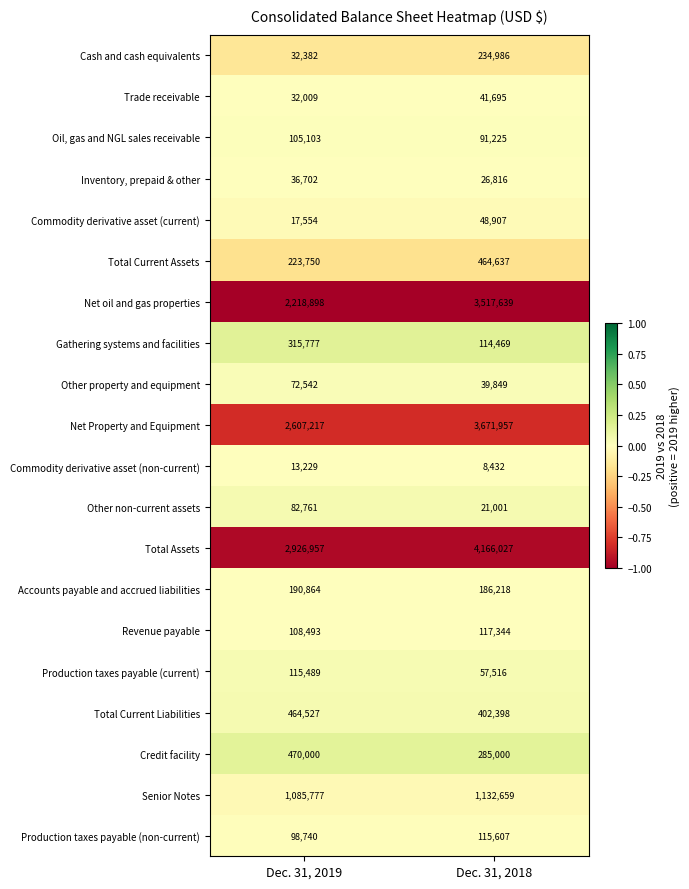

The value of Commodity derivative asset (non-current) at Dec. 31, 2018 is 8432. True or false?

True